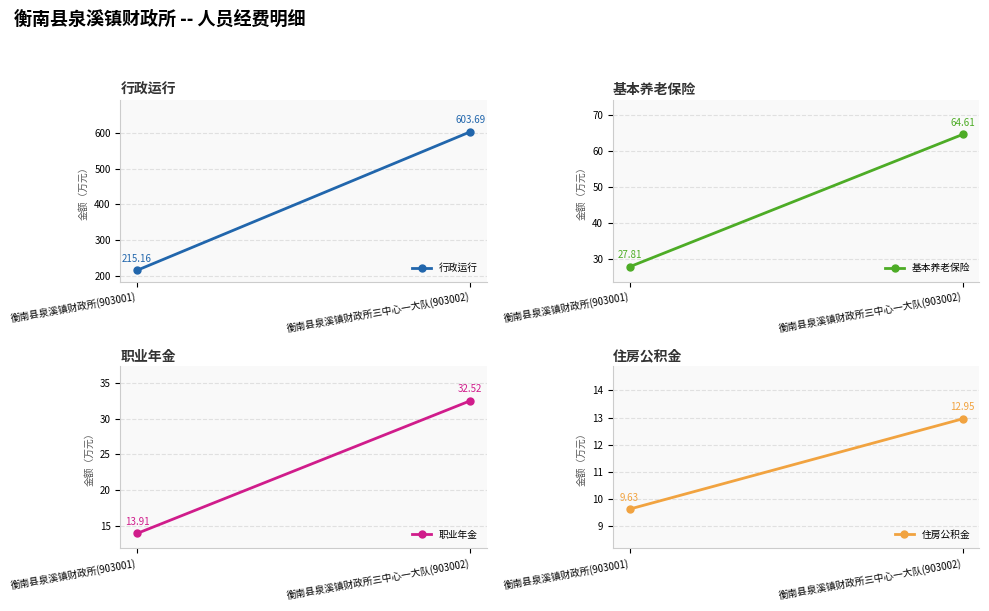

List the labels in order of 行政运行 value, smallest first.

衡南县泉溪镇财政所(903001), 衡南县泉溪镇财政所三中心一大队(903002)